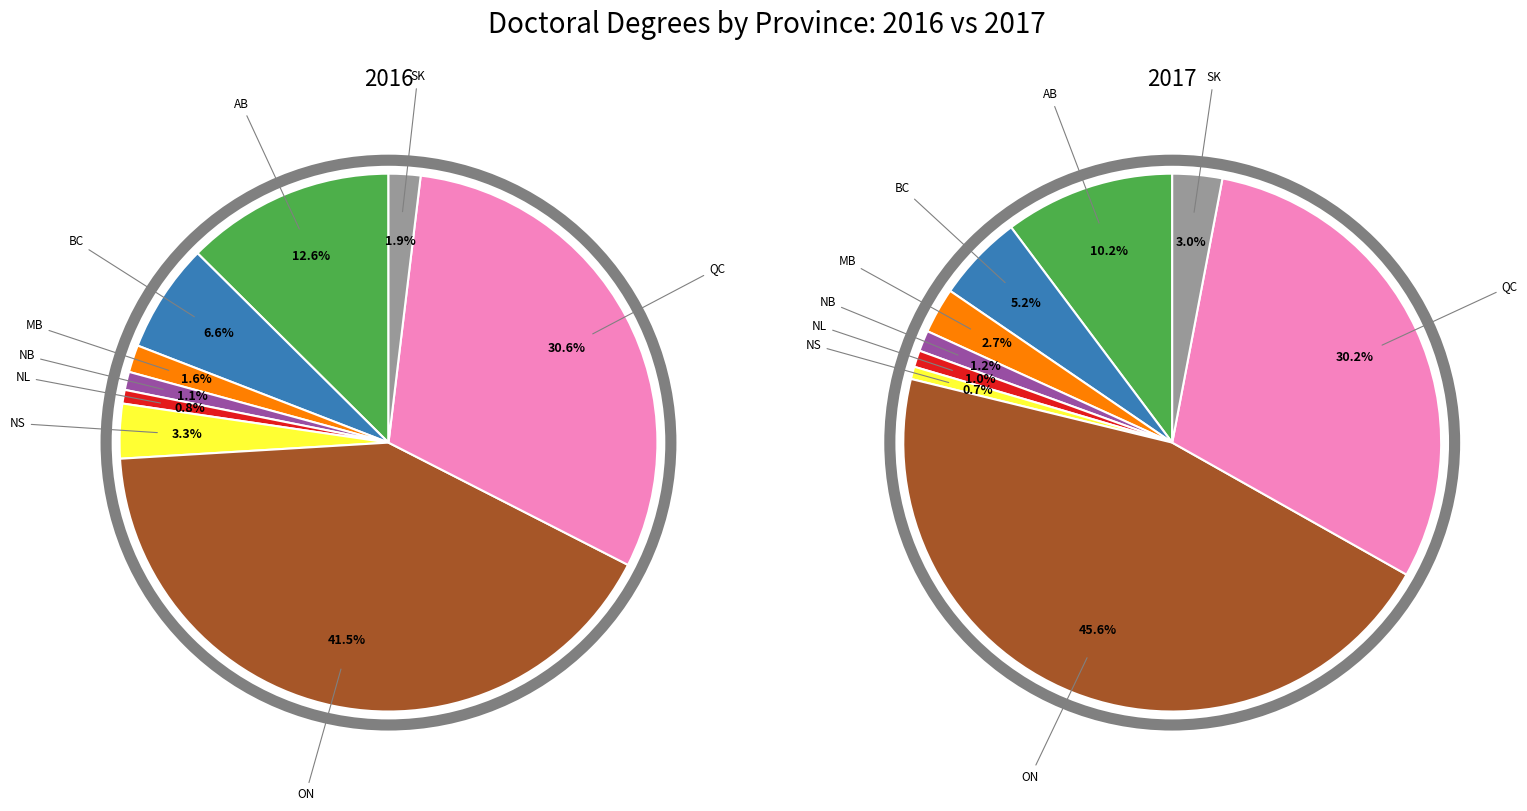

What is the smallest slice in the pie chart?

NL